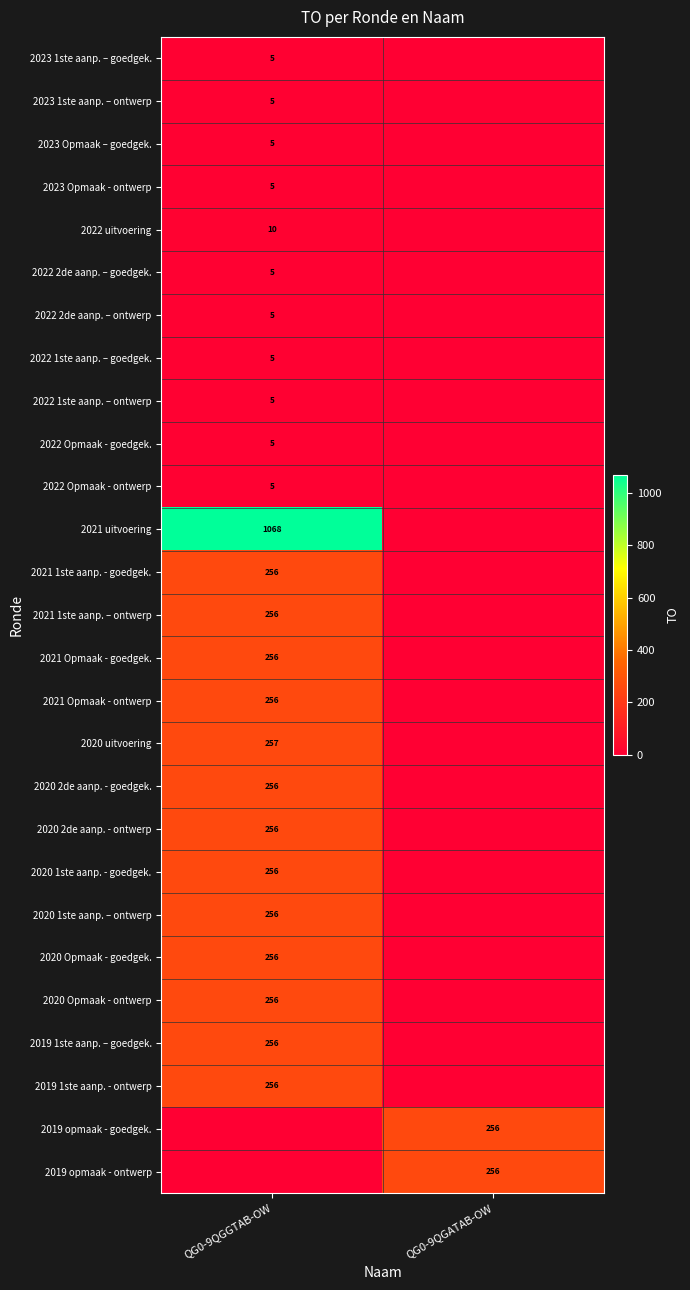

The 2021 1ste aanp. - goedgek. series shows 431 at QG0-9QGGTAB-OW. True or false?

False